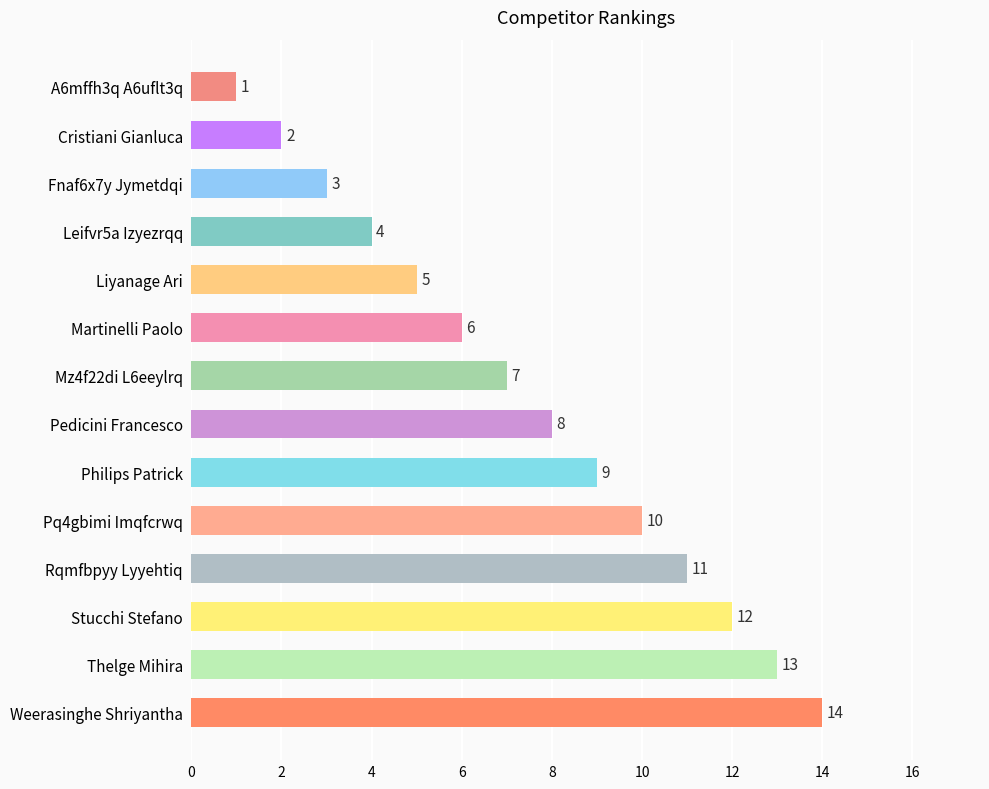

How many categories are shown in the chart?

14